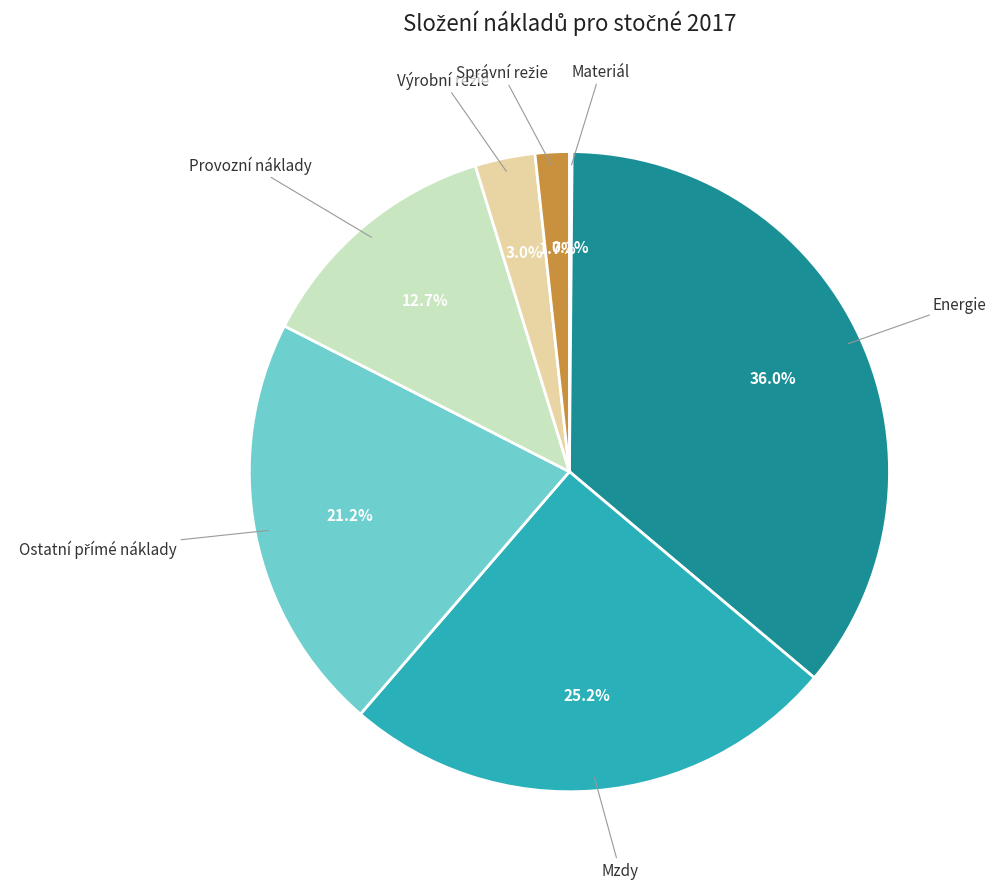

What portion of the pie excludes Energie?

64.0%